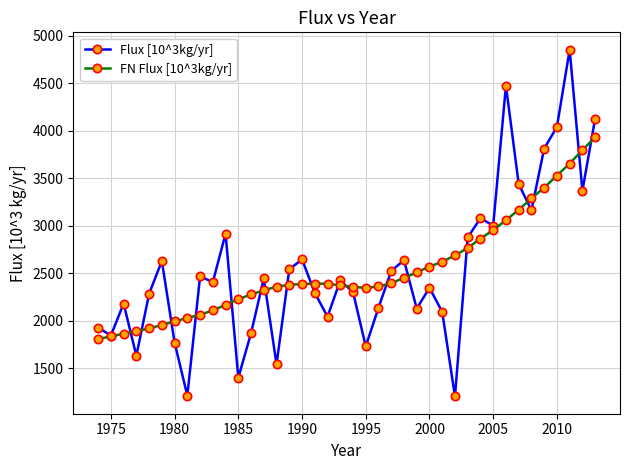

What is the maximum value shown in the chart?

4855